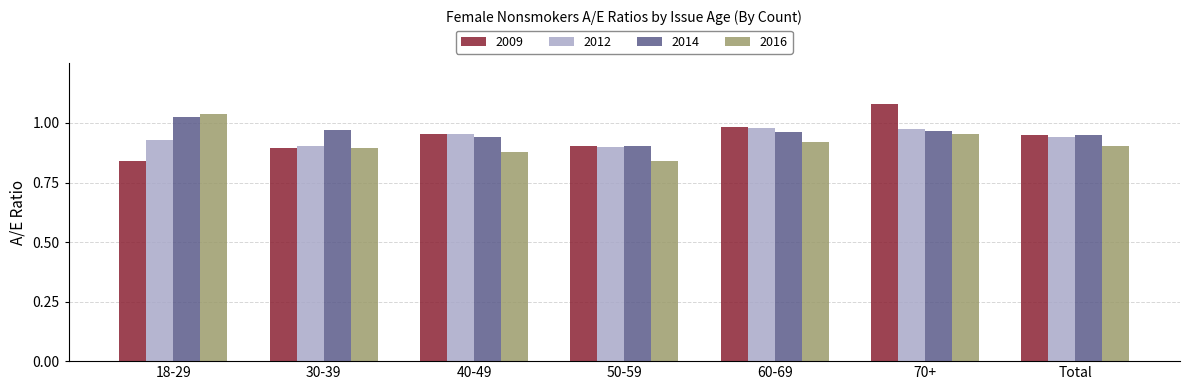

Is it true that 2009 equals 0.9 at 30-39?

True